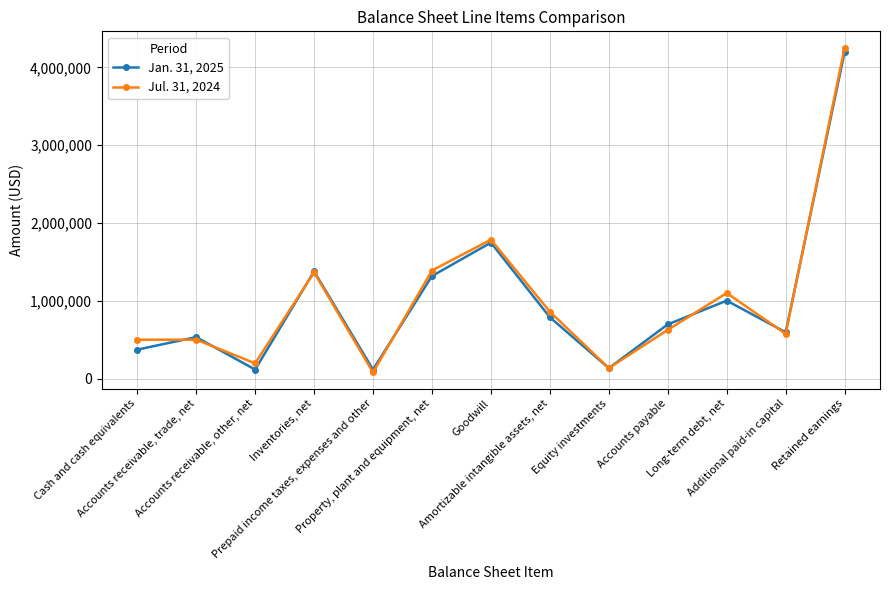

True or false: Jul. 31, 2024 has more than 1 interior local peaks.

True